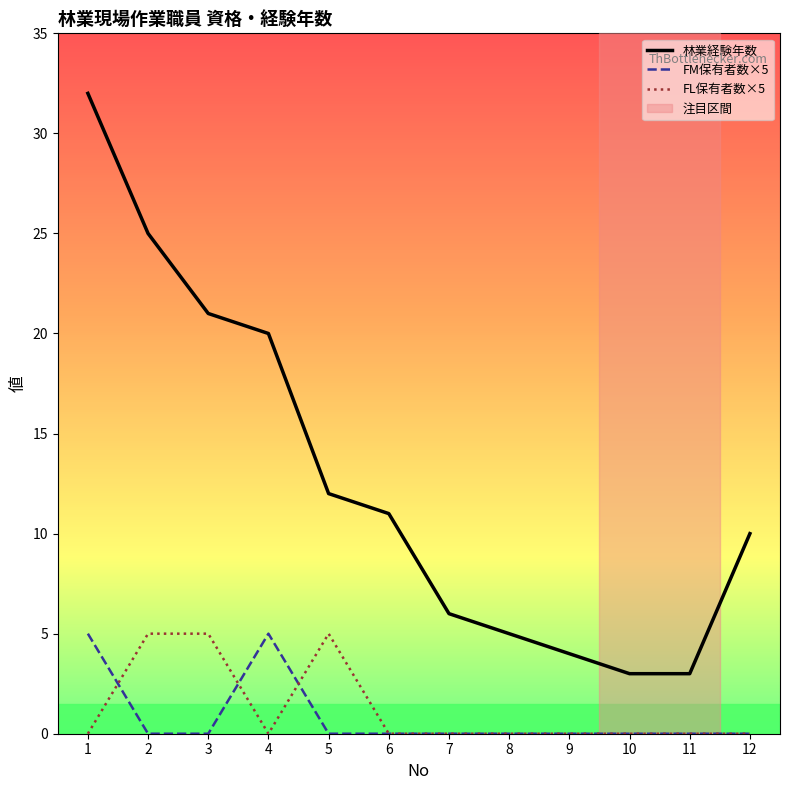

True or false: FL保有者数×5 and FM保有者数×5 intersect in this chart.

True